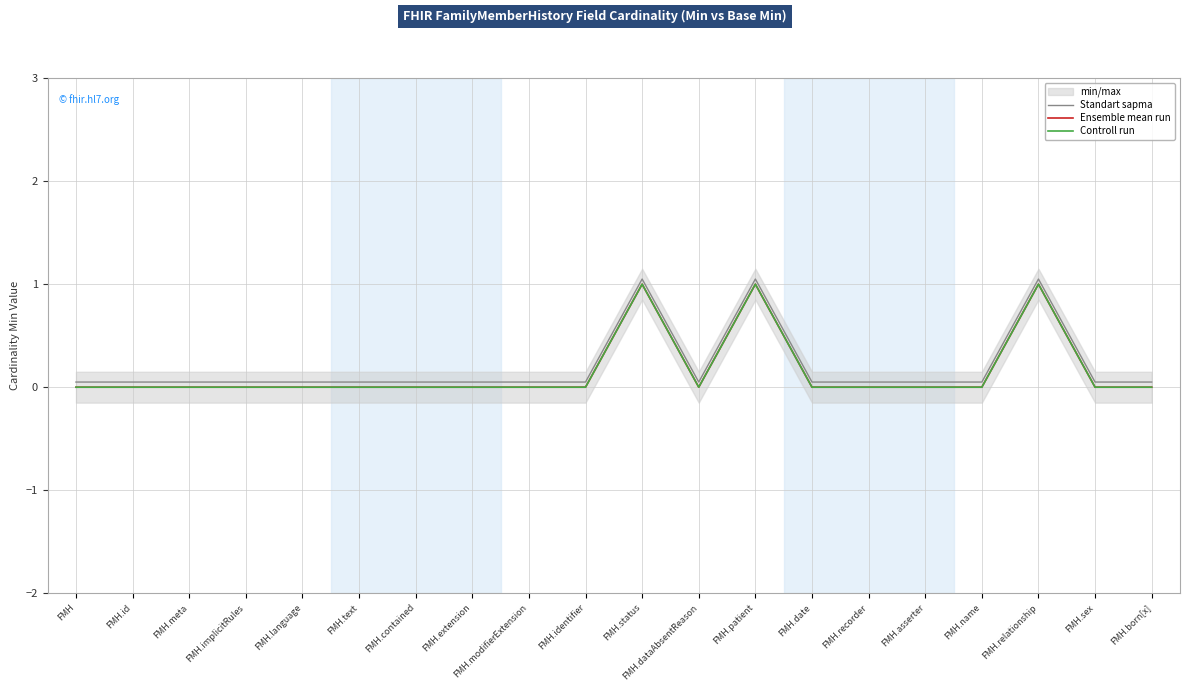

List the series in order of their peak value, highest first.

Standart sapma, Ensemble mean run, Controll run